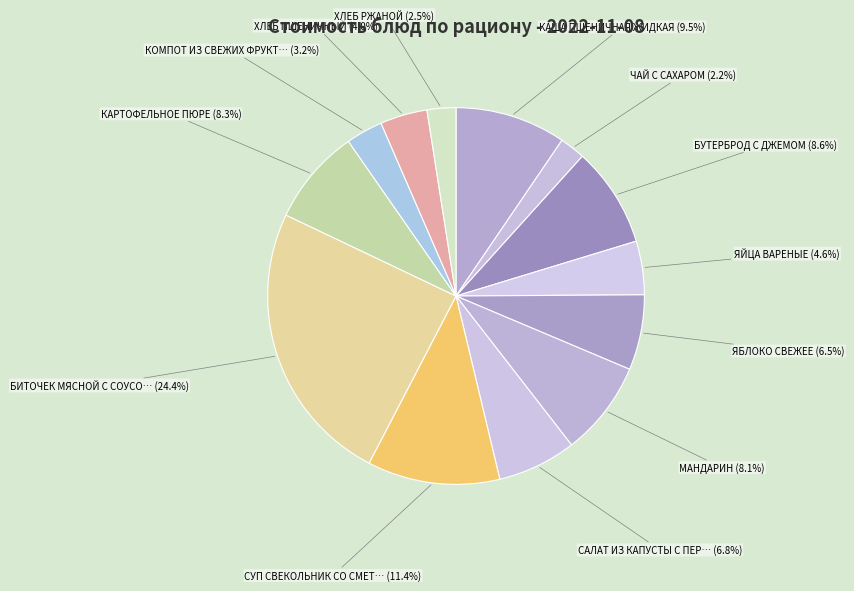

Rank the categories by value from lowest to highest.

ЧАЙ С САХАРОМ, ХЛЕБ РЖАНОЙ, КОМПОТ ИЗ СВЕЖИХ ФРУКТОВ, ХЛЕБ ПШЕНИЧНЫЙ, ЯЙЦА ВАРЕНЫЕ, ЯБЛОКО СВЕЖЕЕ, САЛАТ ИЗ КАПУСТЫ С ПЕРЦЕМ, МАНДАРИН, КАРТОФЕЛЬНОЕ ПЮРЕ, БУТЕРБРОД С ДЖЕМОМ, КАША ПШЕНИЧНАЯ ЖИДКАЯ, СУП СВЕКОЛЬНИК СО СМЕТАНОЙ, БИТОЧЕК МЯСНОЙ С СОУСОМ